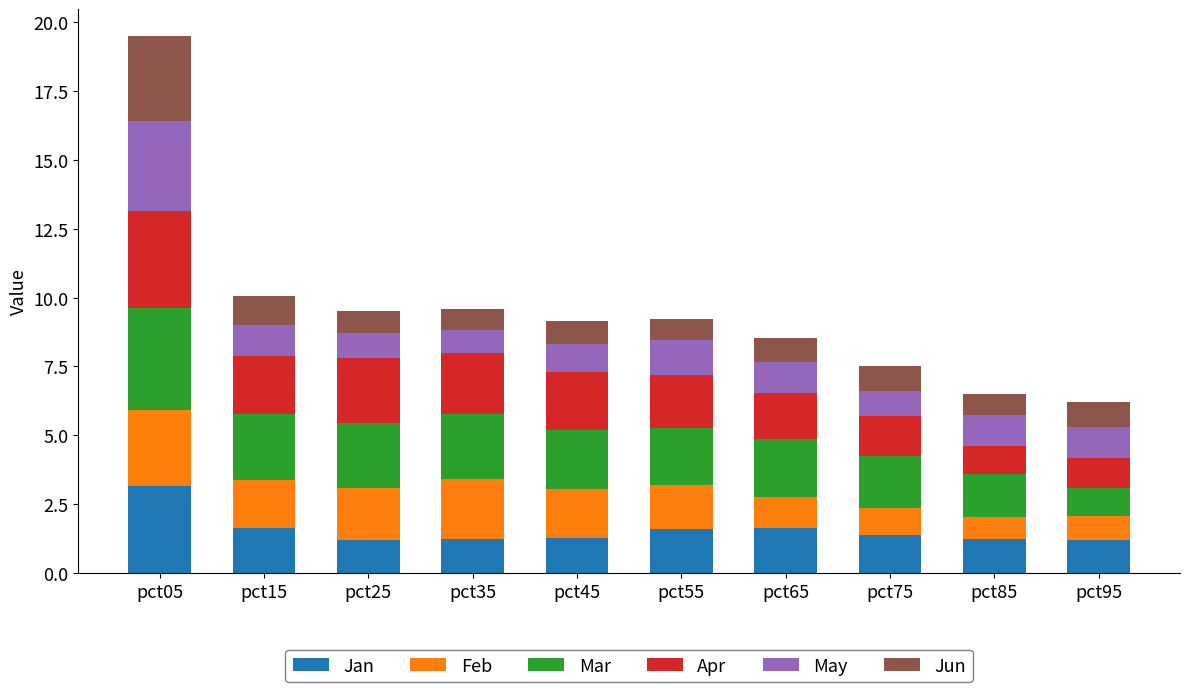

What is the total value across all series at pct05?

19.5